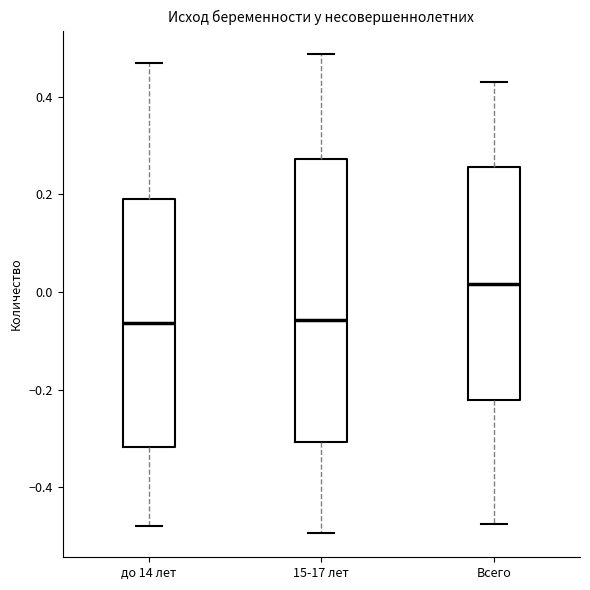

Comparing the boxes themselves (not the whiskers), which one is the tallest?

15-17 лет